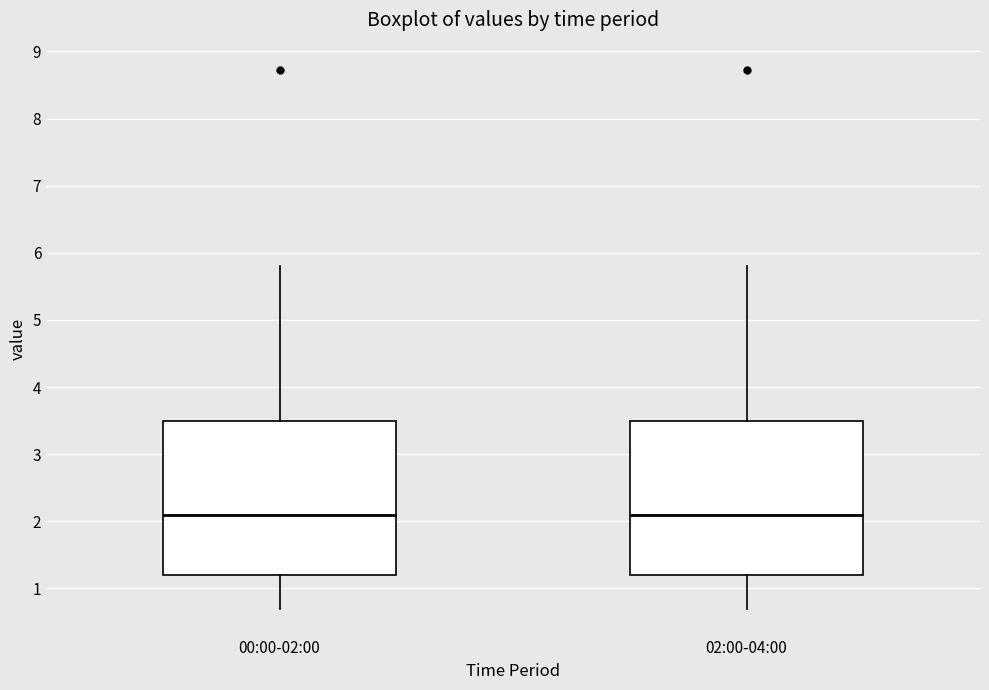

Reading left to right, transcribe this box plot: for each box, give where its median line is, the range the box spans, and where its two whiskers end, as read against the y-axis. The values are not printed on the chart, so give them approximately, as read against the axis.

00:00-02:00: median 2.1, box 1.2 to 3.5, whiskers 0.7 to 5.8
02:00-04:00: median 2.1, box 1.2 to 3.5, whiskers 0.7 to 5.8